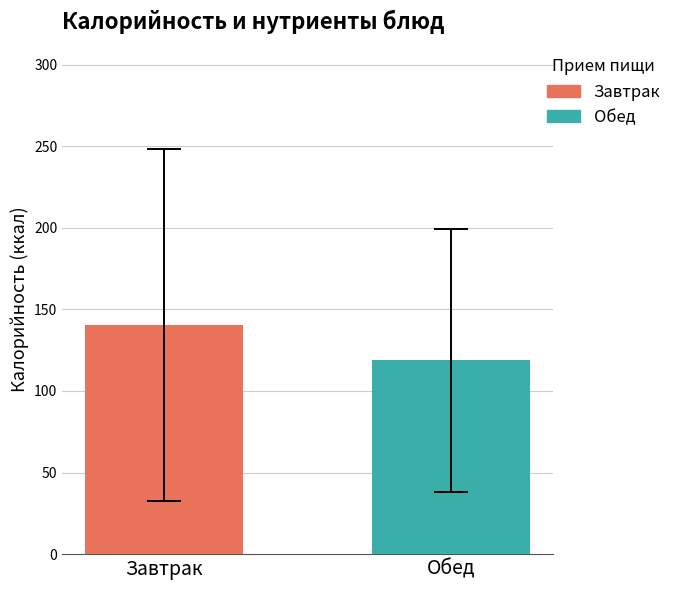

Which series has the largest range (max minus min)?

Завтрак